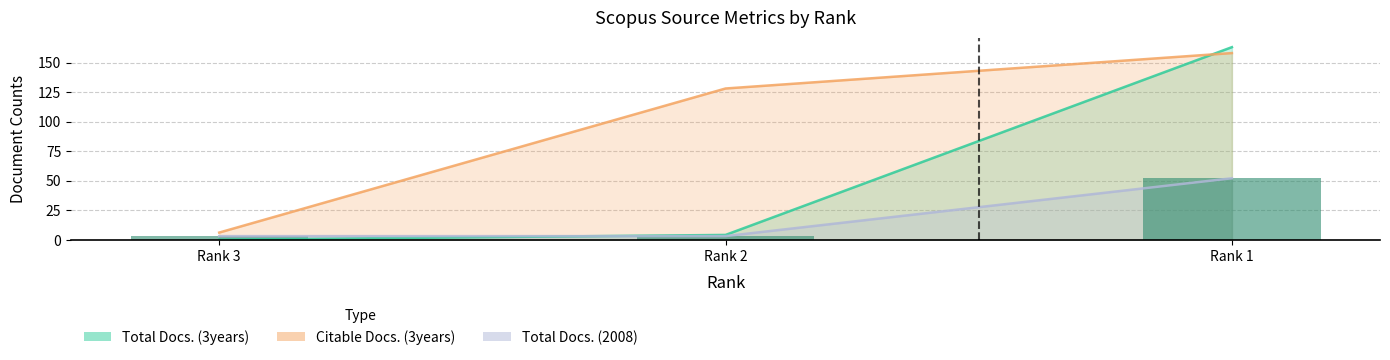

How many data points does each series have?

3